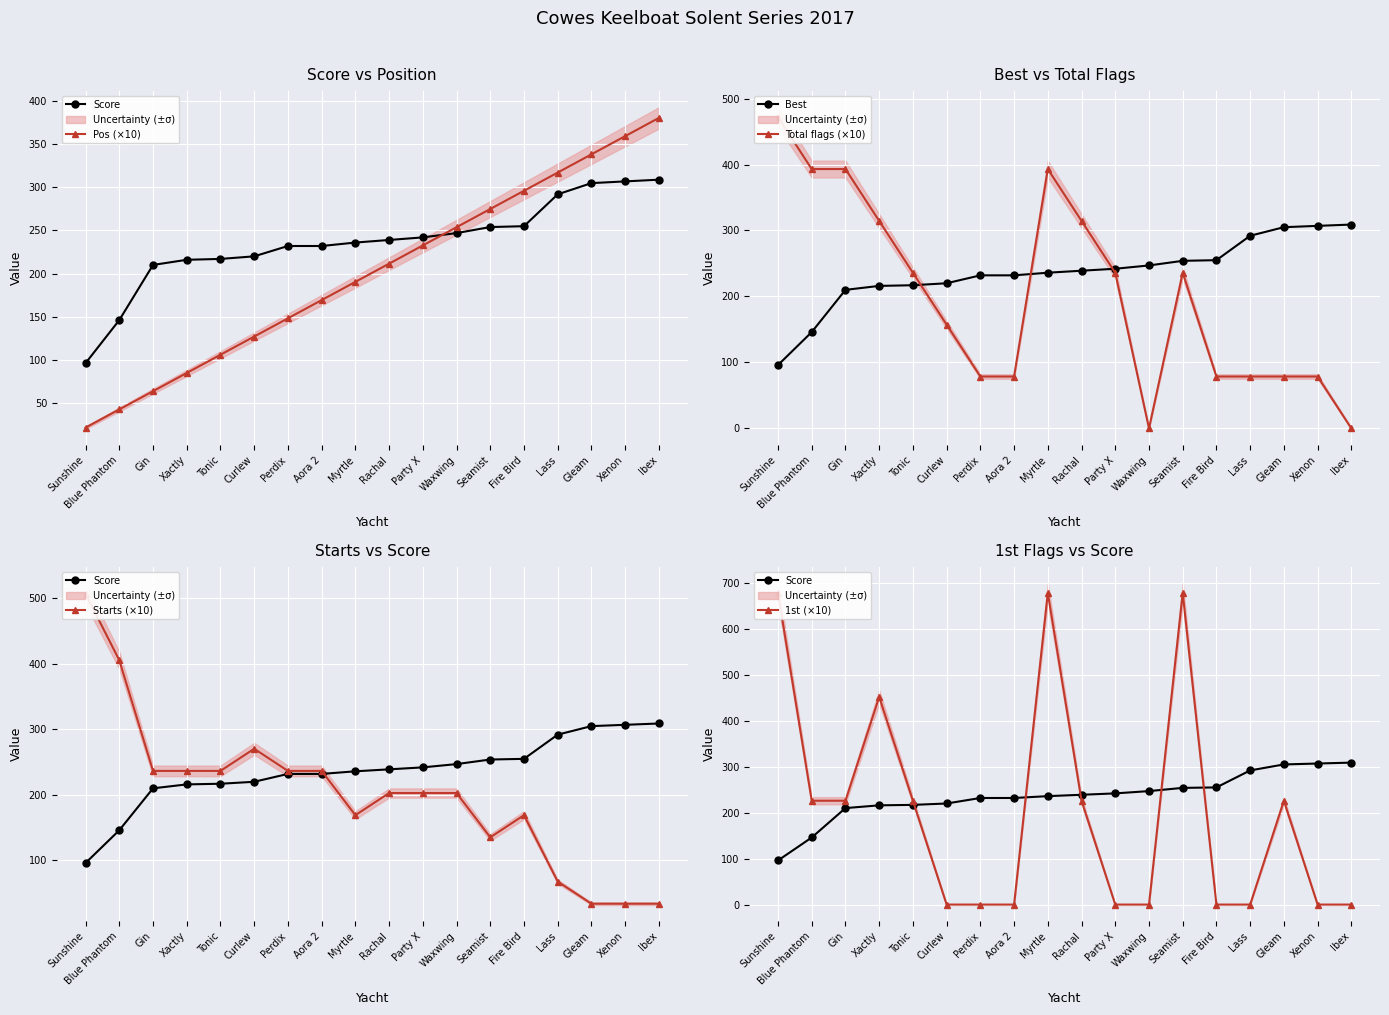

How many interior local peaks does the Starts (×10) series have?

2